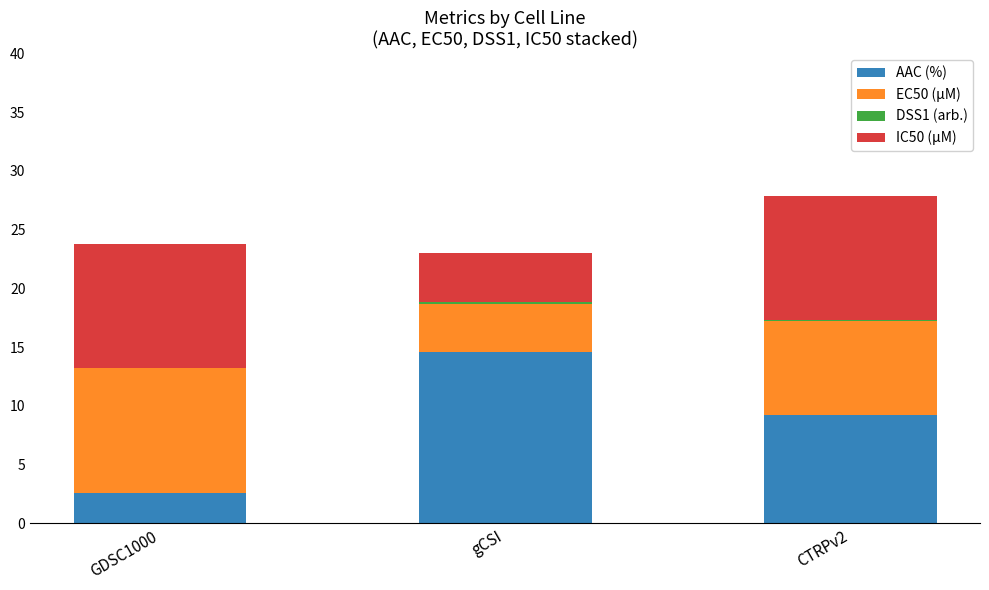

At which category is the sum across all series the highest?

CTRPv2